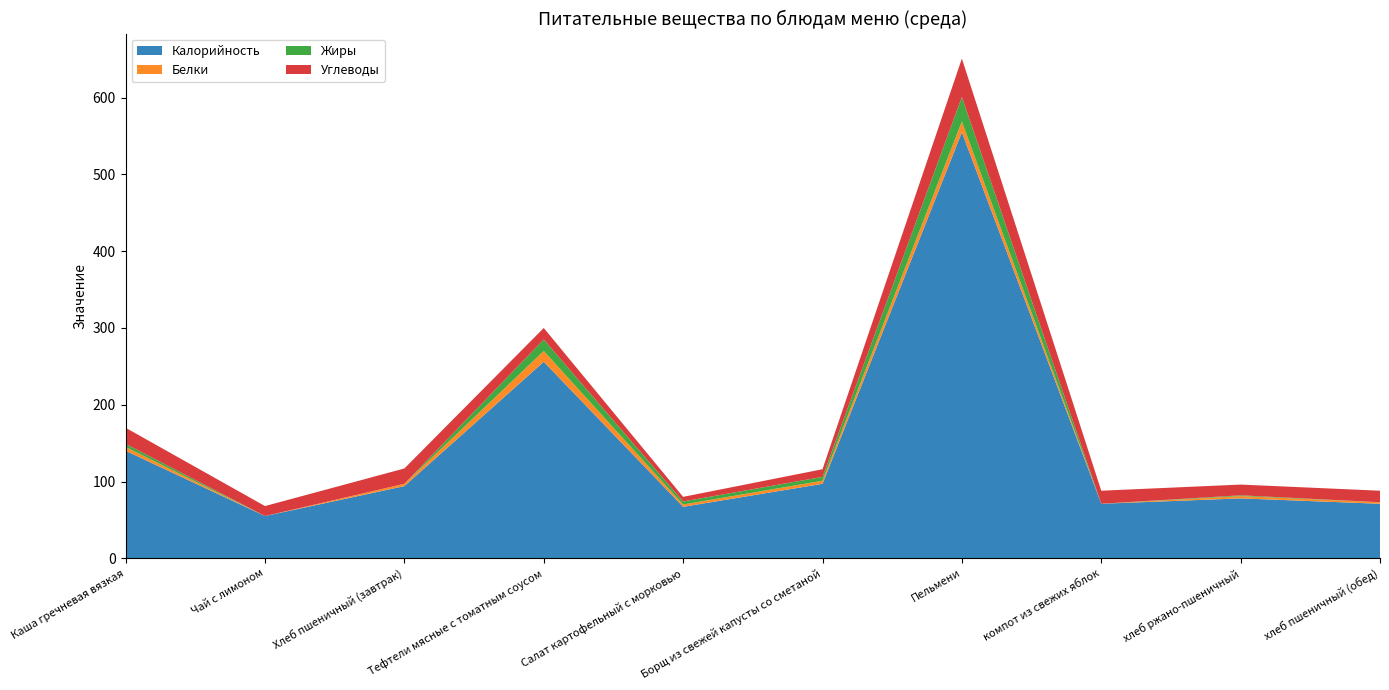

Reading right to left, extract all data points from this chart.

Калорийность: 71	78	71	555	97	67	256	94	55	140
Белки: 2	3	0	14	4	3	14	3	0	5
Жиры: 0	1	0	32	5	4	15	0	0	4
Углеводы: 15	14	17	50	10	6	15	20	13	21